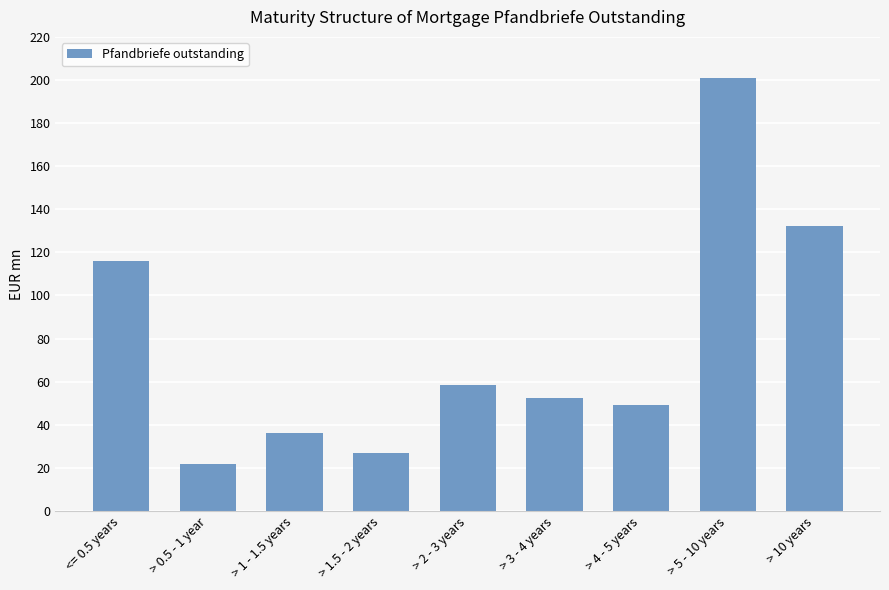

Rank the categories by value from highest to lowest.

> 5 - 10 years, > 10 years, <= 0.5 years, > 2 - 3 years, > 3 - 4 years, > 4 - 5 years, > 1 - 1.5 years, > 1.5 - 2 years, > 0.5 - 1 year